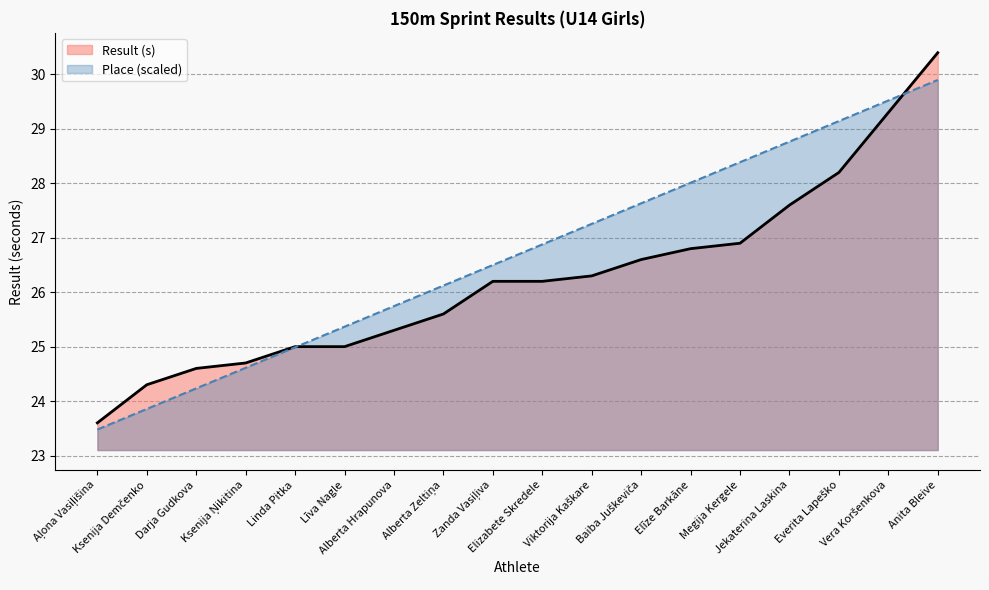

Between Elizabete Skredele and Alberta Zeltiņa, which is larger?

Elizabete Skredele